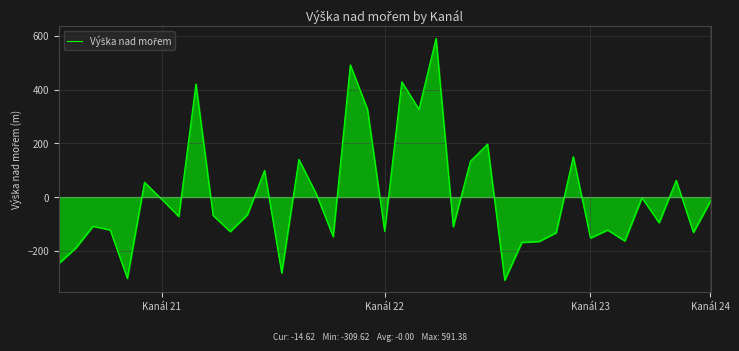

What is the maximum value shown in the chart?

591.4